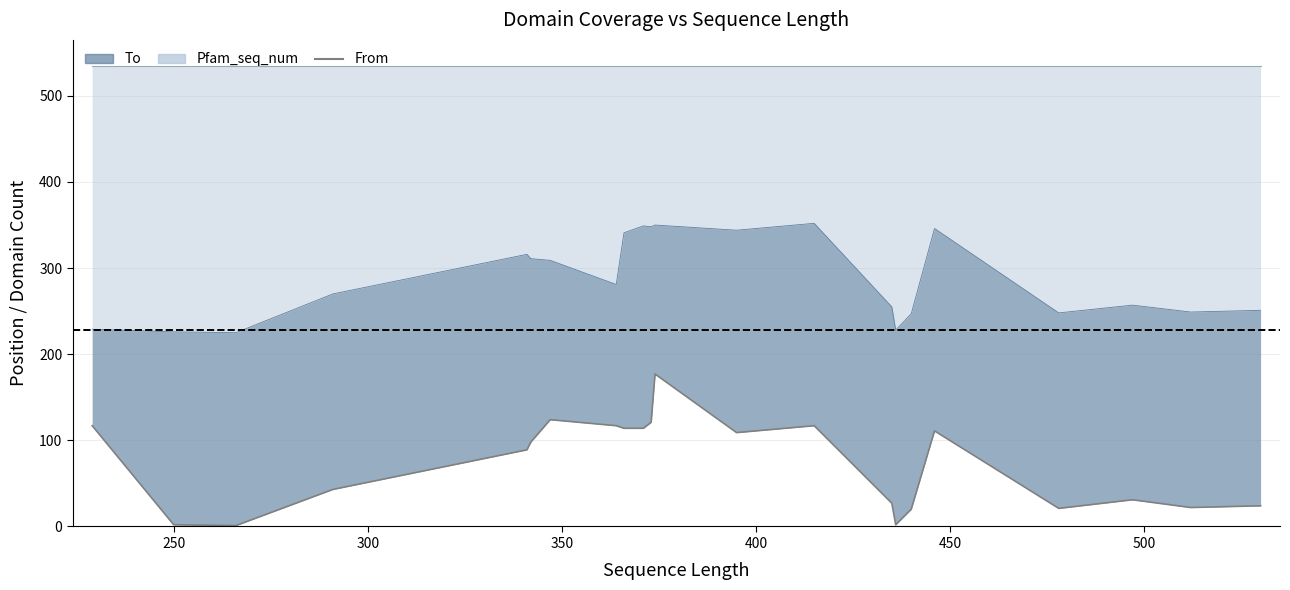

How many data points are less than 98?

11